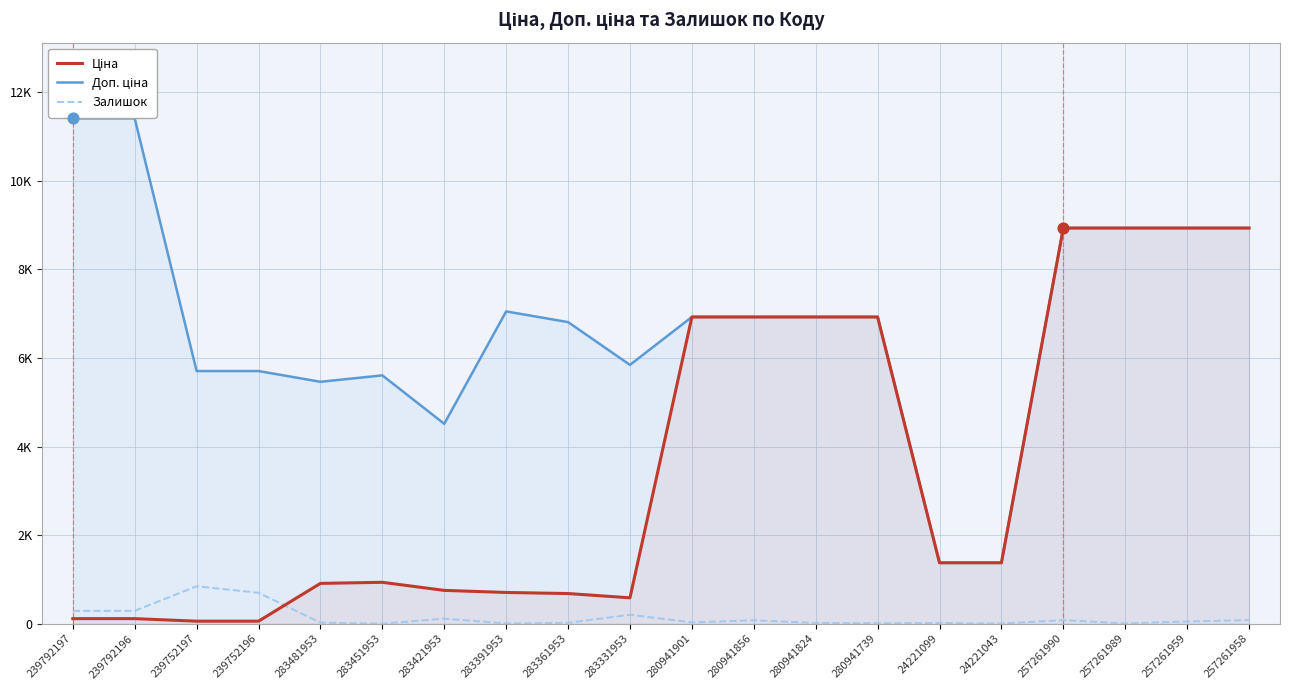

Which series has the largest total across all categories?

Доп. ціна